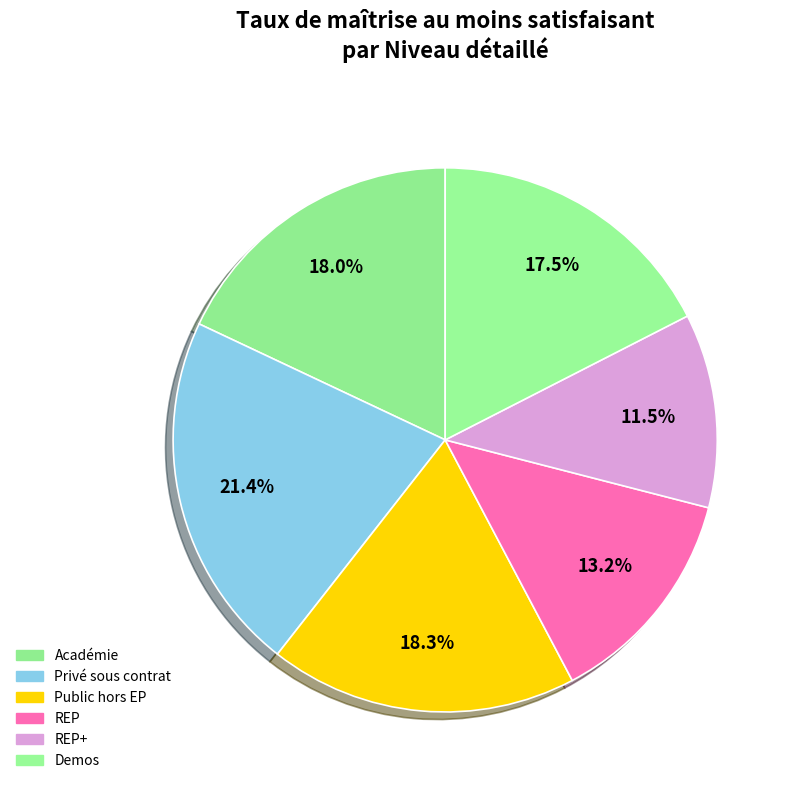

To the nearest percent, what is the average slice percentage?

17%